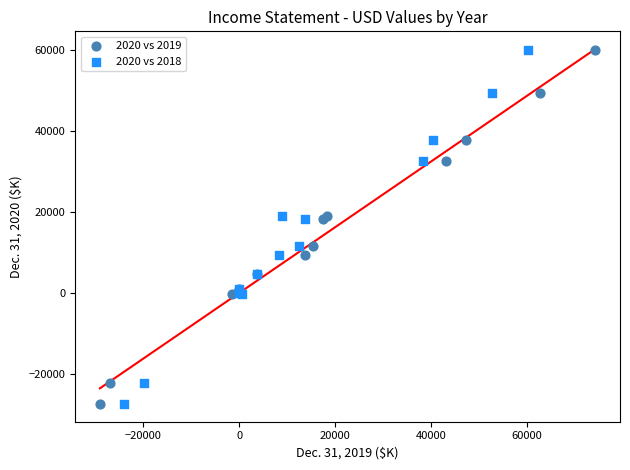

What are all the series names shown in the legend?

2020 vs 2019, 2020 vs 2018